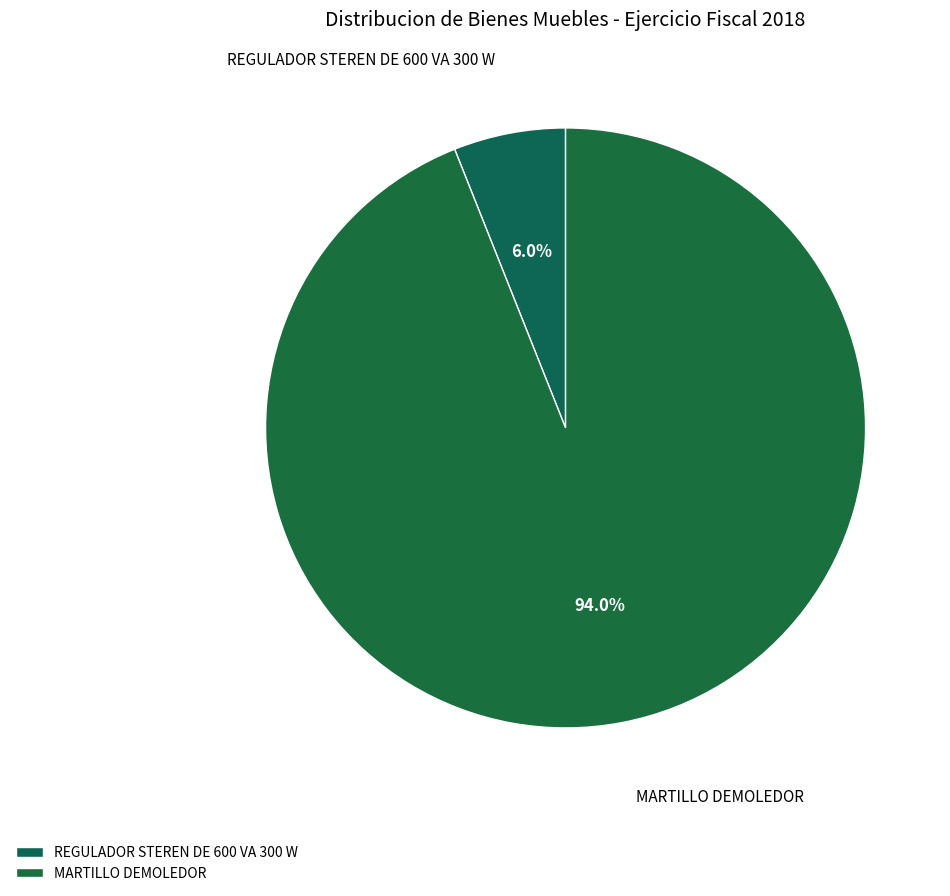

Count the number of slices in the pie.

2